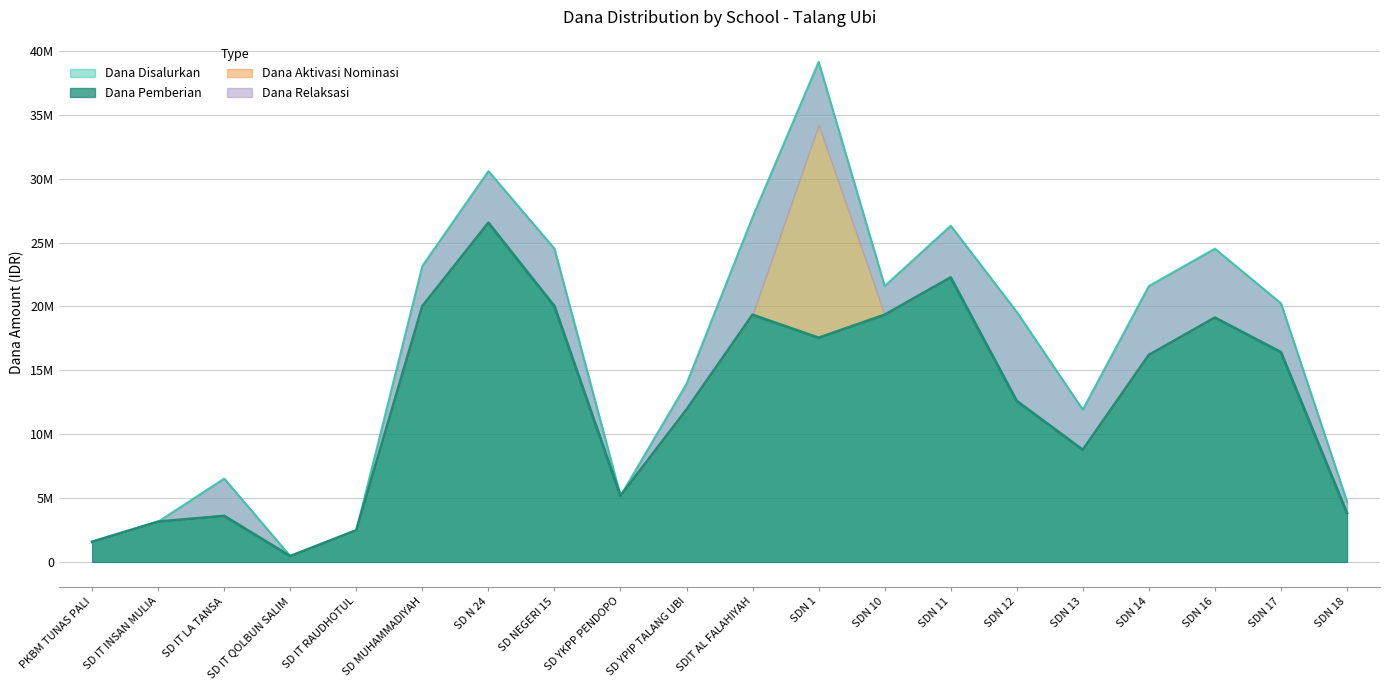

At which category is the sum across all series the highest?

SD N 24